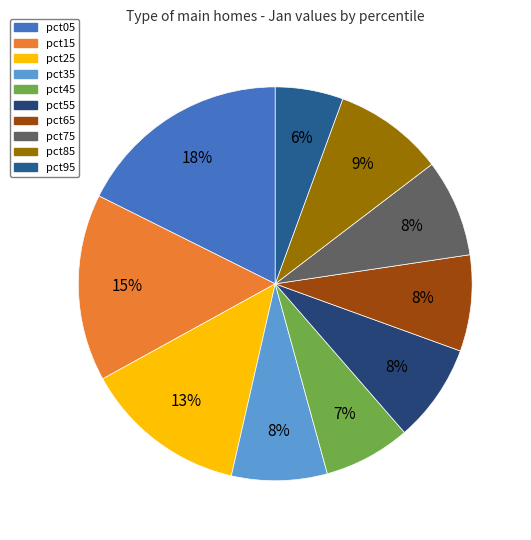

How many segments does this pie chart have?

10